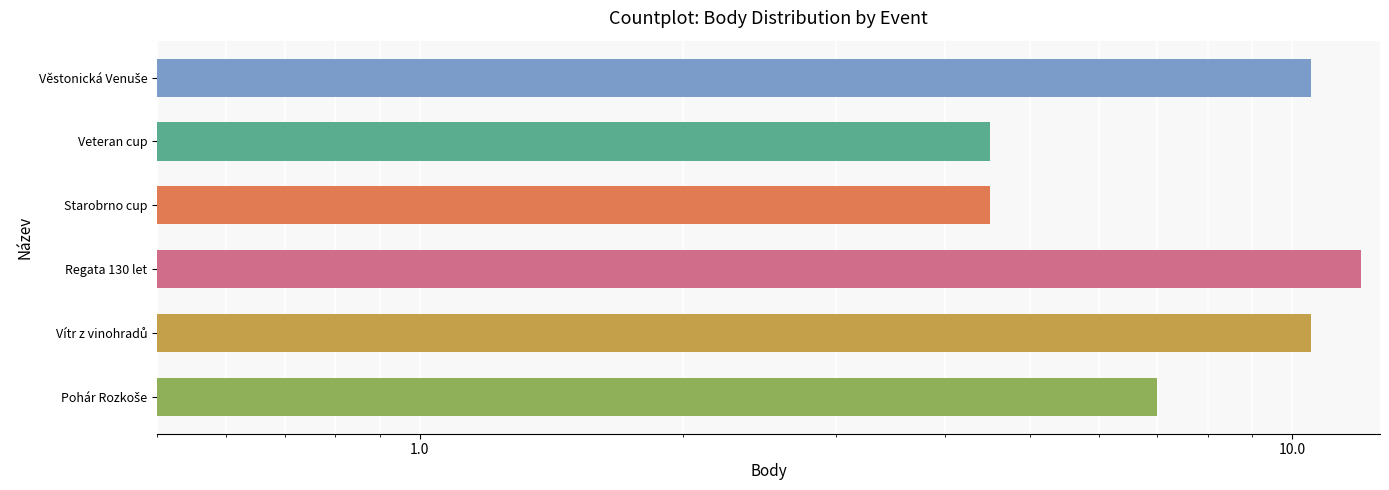

Reading left to right, list all the values displayed in this chart.

10.5	4.5	4.5	12.0	10.5	7.0